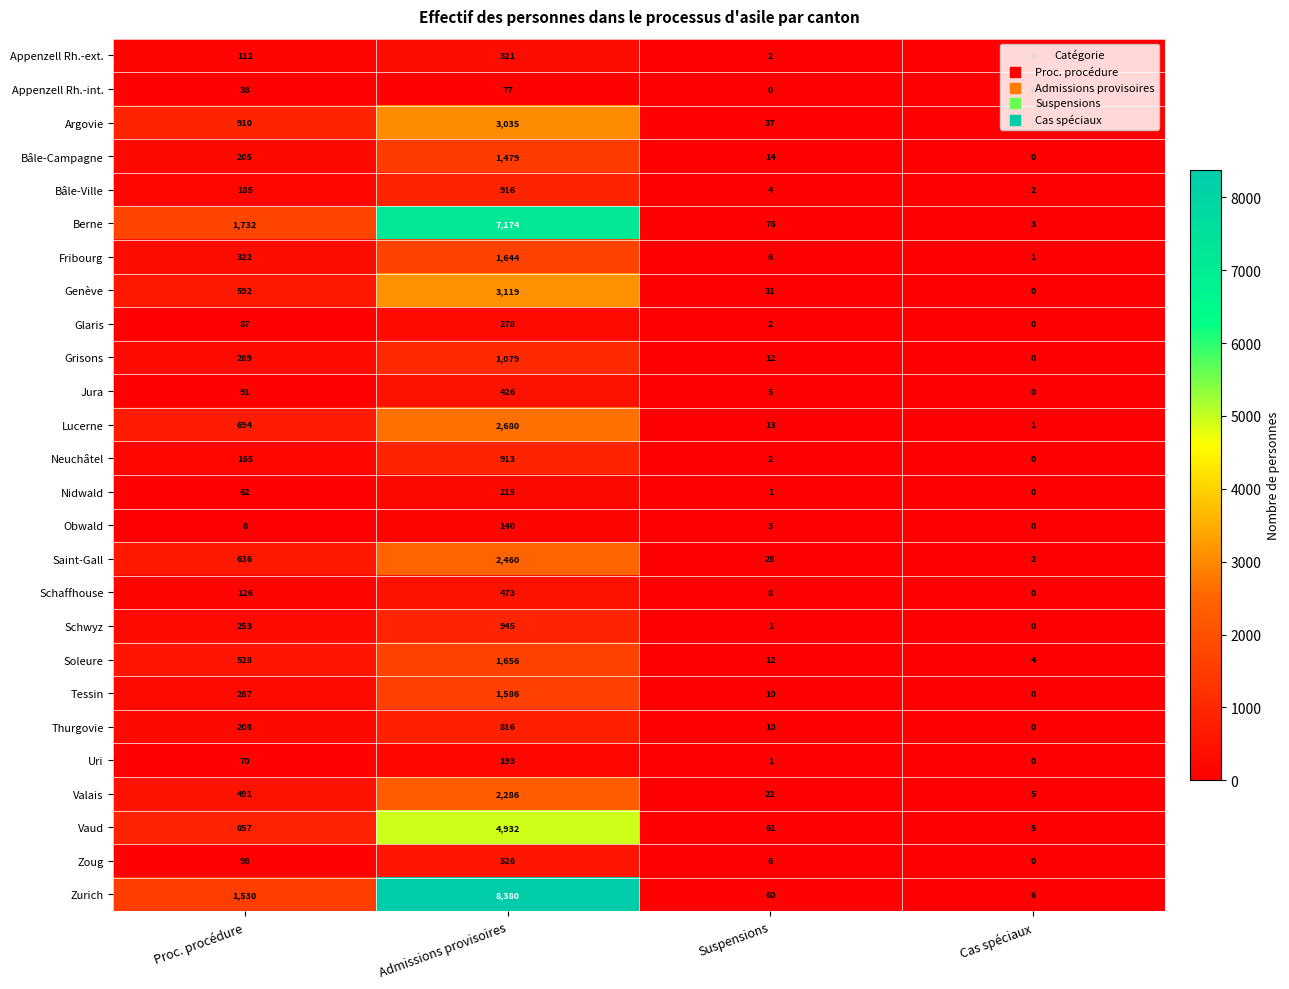

What is the lowest value of the Soleure series?

4